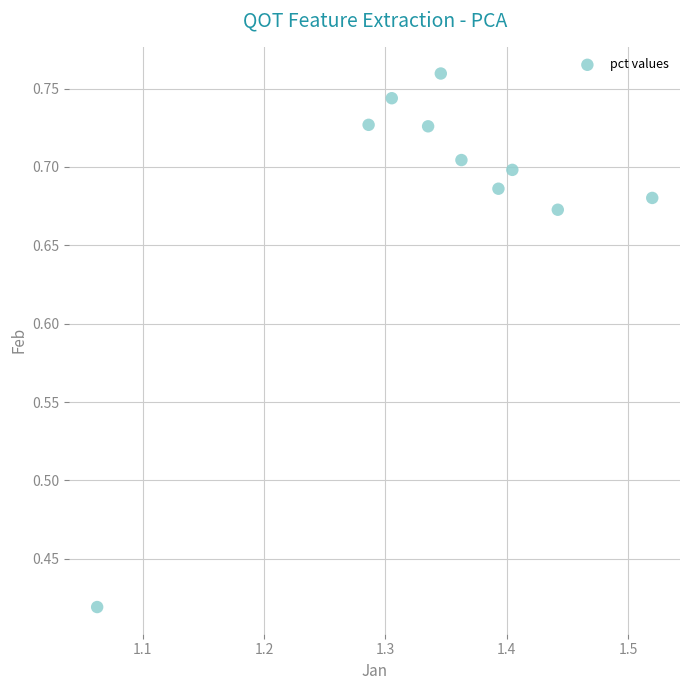

What is the range of Y values (max minus min)?

0.3